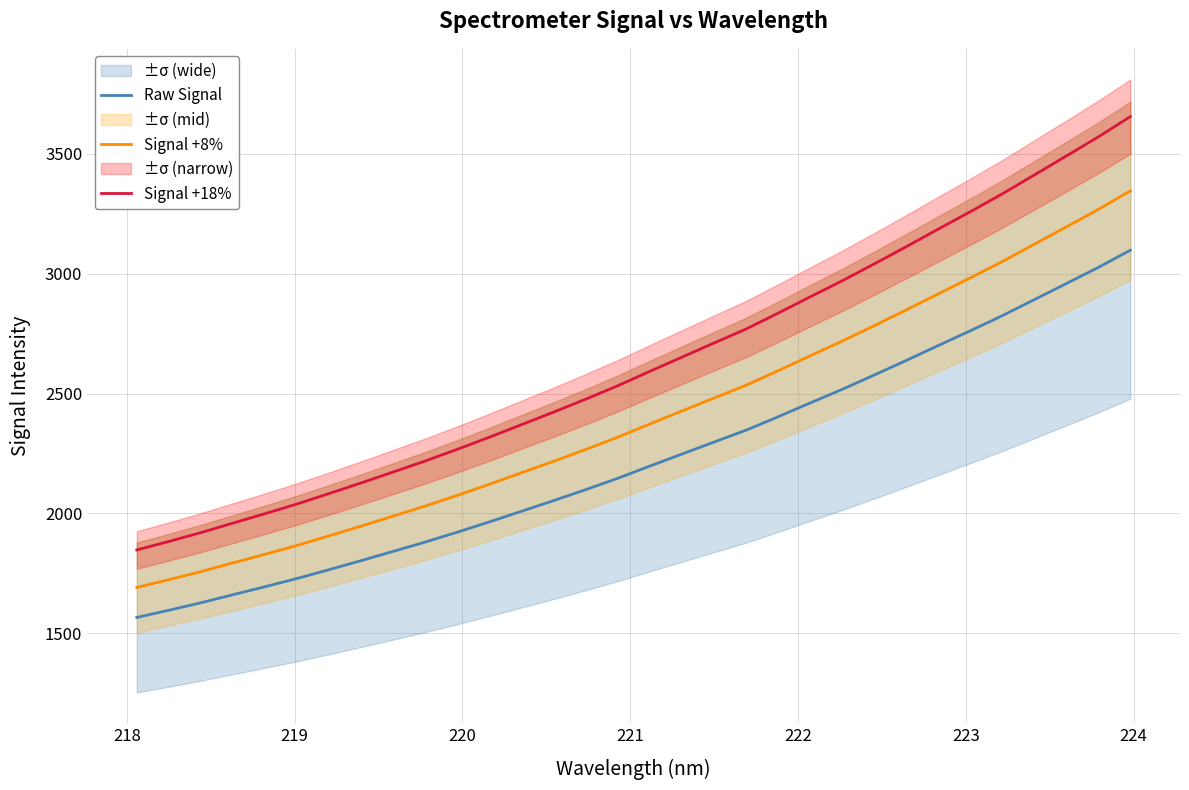

What is the highest value of the Signal +8% series?

3346.1